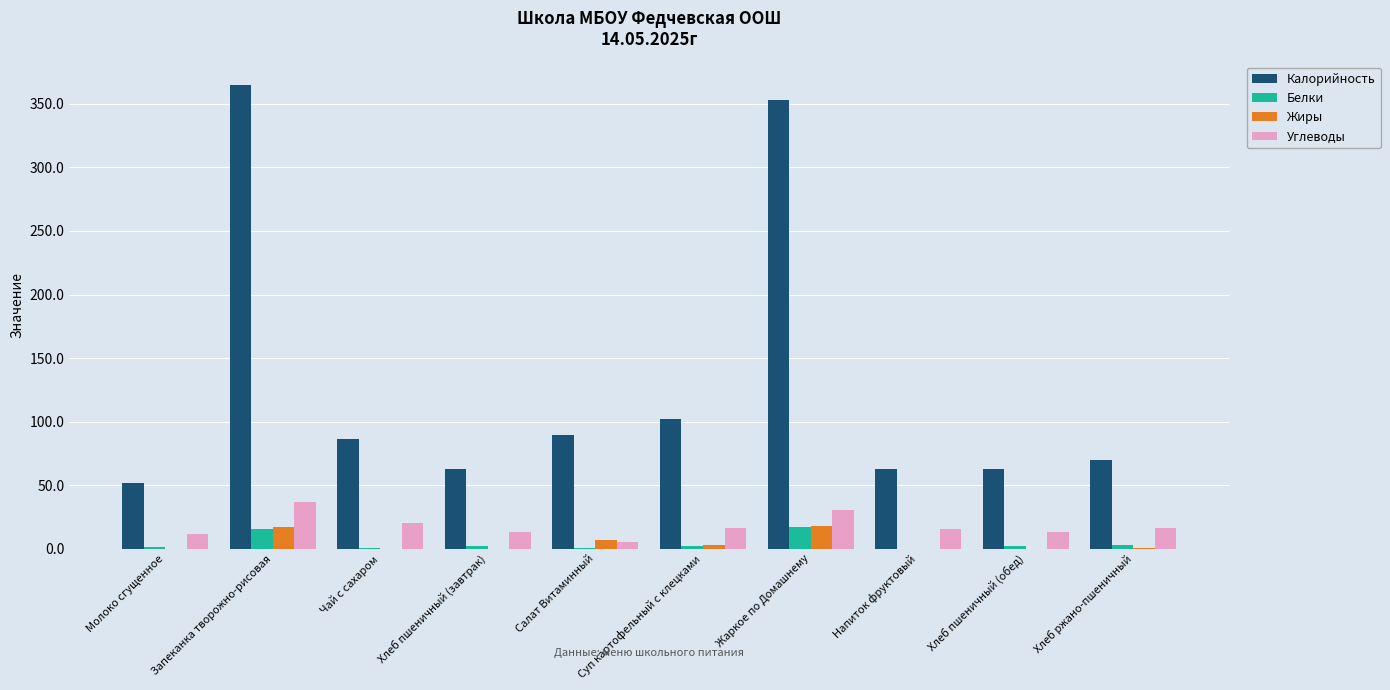

The Калорийность series shows 69.6 at Хлеб ржано-пшеничный. True or false?

True